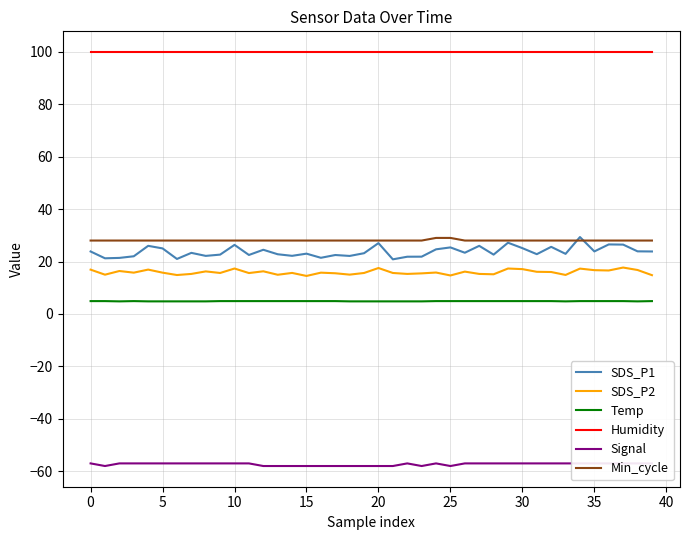

What is the maximum value for Temp?

4.9